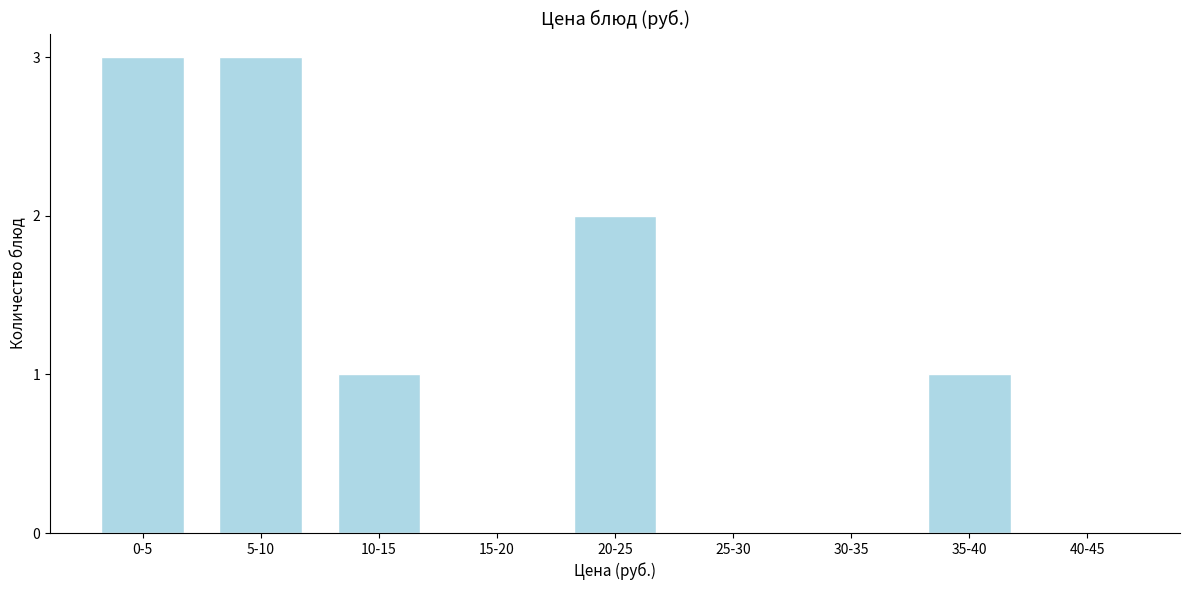

Reading right to left, list all the values displayed in this chart.

40-45=0	35-40=1	30-35=0	25-30=0	20-25=2	15-20=0	10-15=1	5-10=3	0-5=3